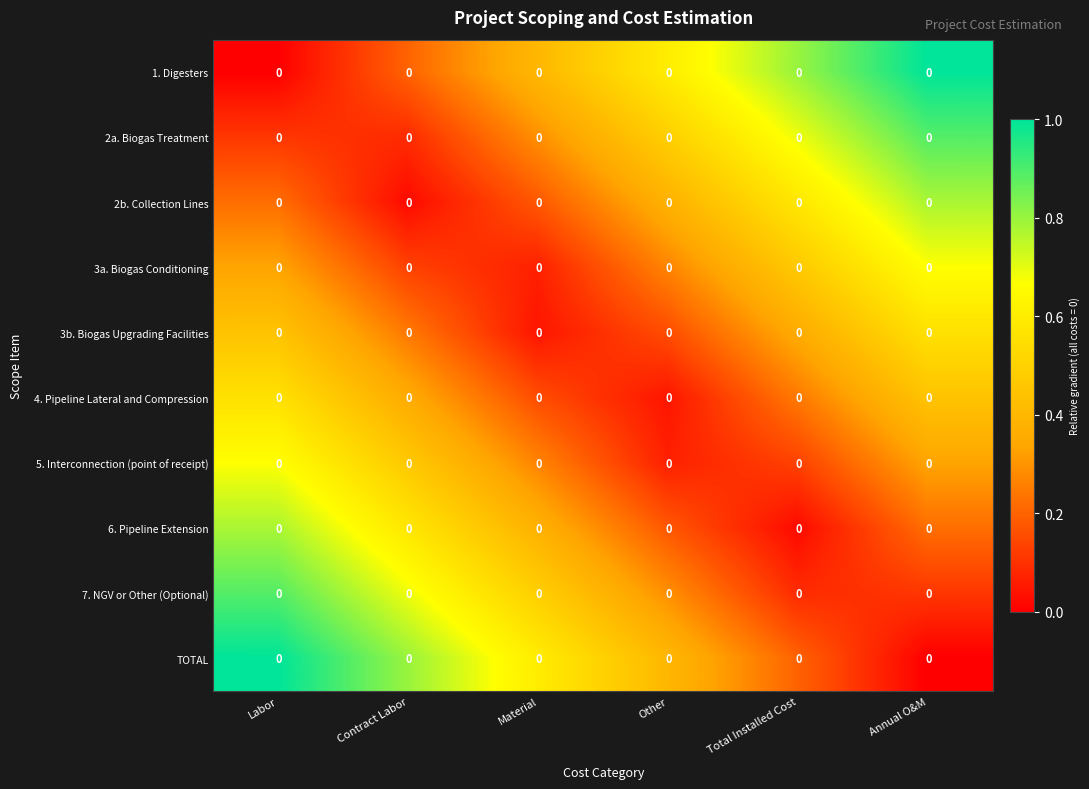

At Material, list the series in order from largest to smallest.

TOTAL, 7. NGV or Other (Optional), 1. Digesters, 6. Pipeline Extension, 2a. Biogas Treatment, 5. Interconnection (point of receipt), 2b. Collection Lines, 4. Pipeline Lateral and Compression, 3a. Biogas Conditioning, 3b. Biogas Upgrading Facilities